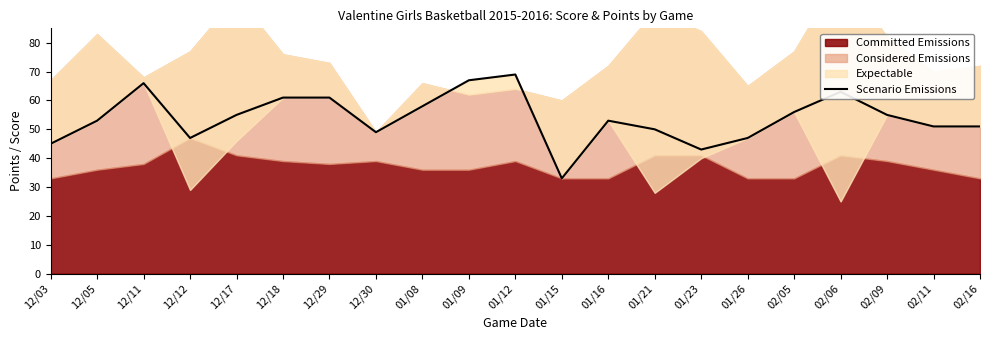

The value of Scenario Emissions at 12/17 is 55. True or false?

True